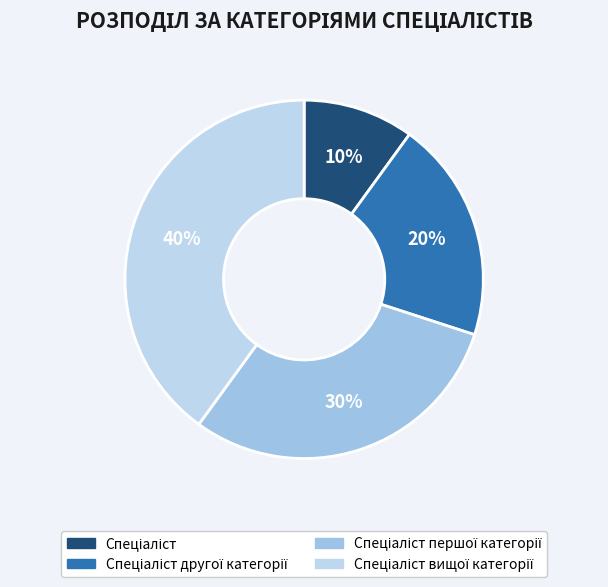

How many segments does this pie chart have?

4